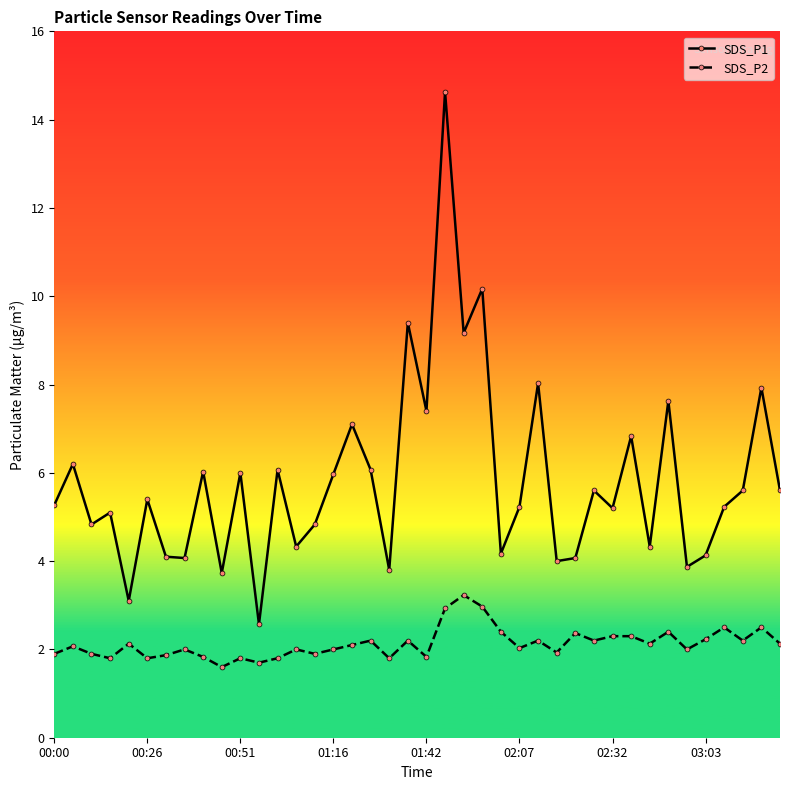

What is the value of the SDS_P2 point at the 21st from the left?

1.8